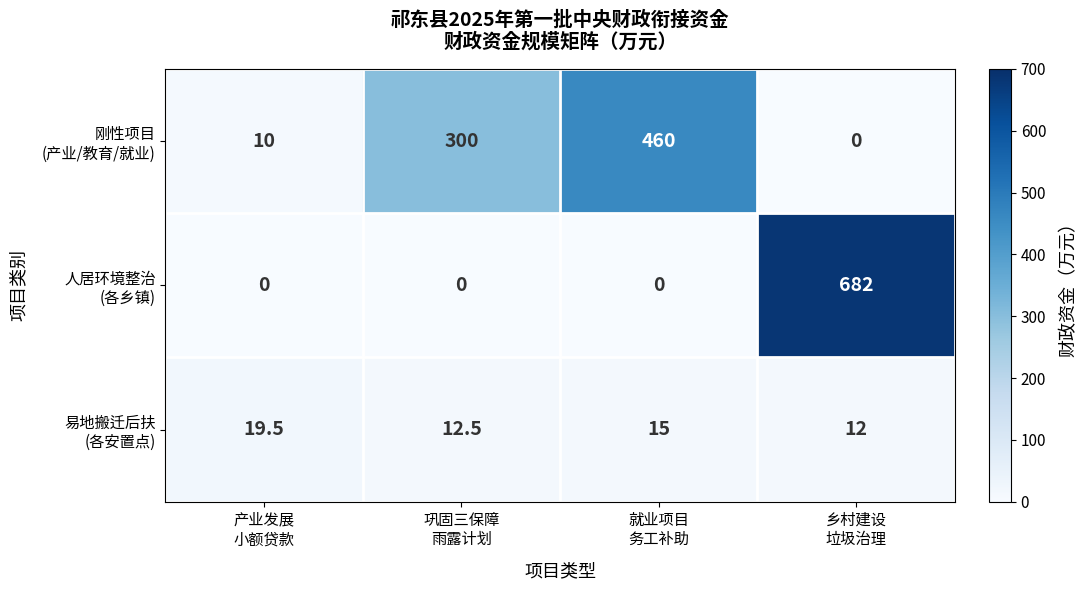

What is the maximum value shown in the chart?

682.0